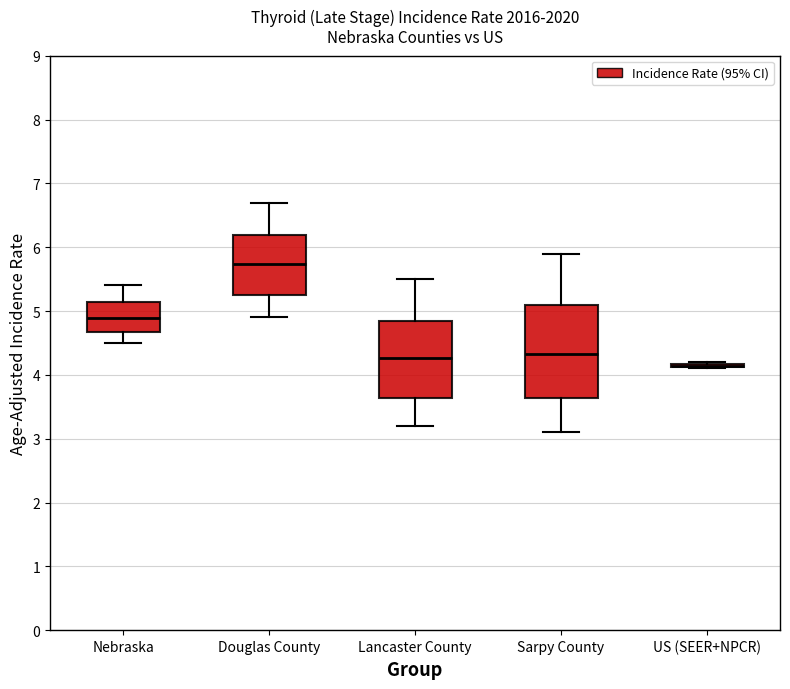

Where does the upper whisker of the box for Nebraska end on the y-axis? The values are not printed on the chart, so give them approximately, as read against the axis.

5.4